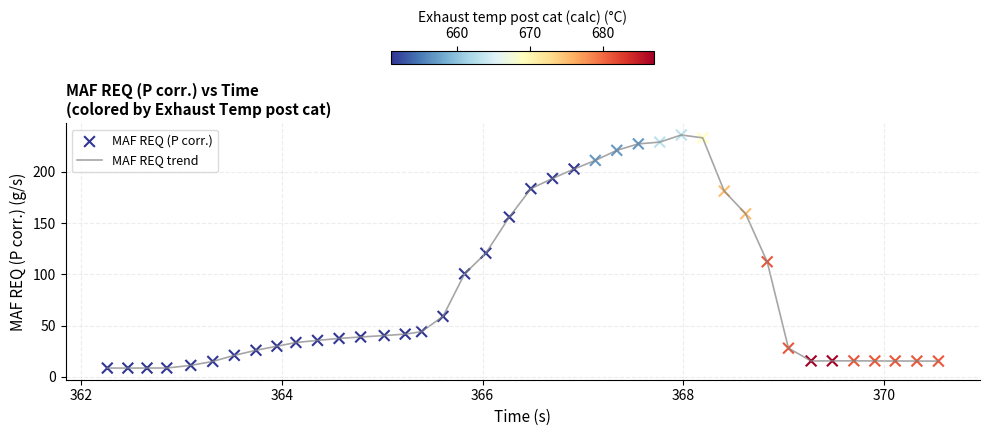

What is the difference between the maximum and minimum values?

227.4